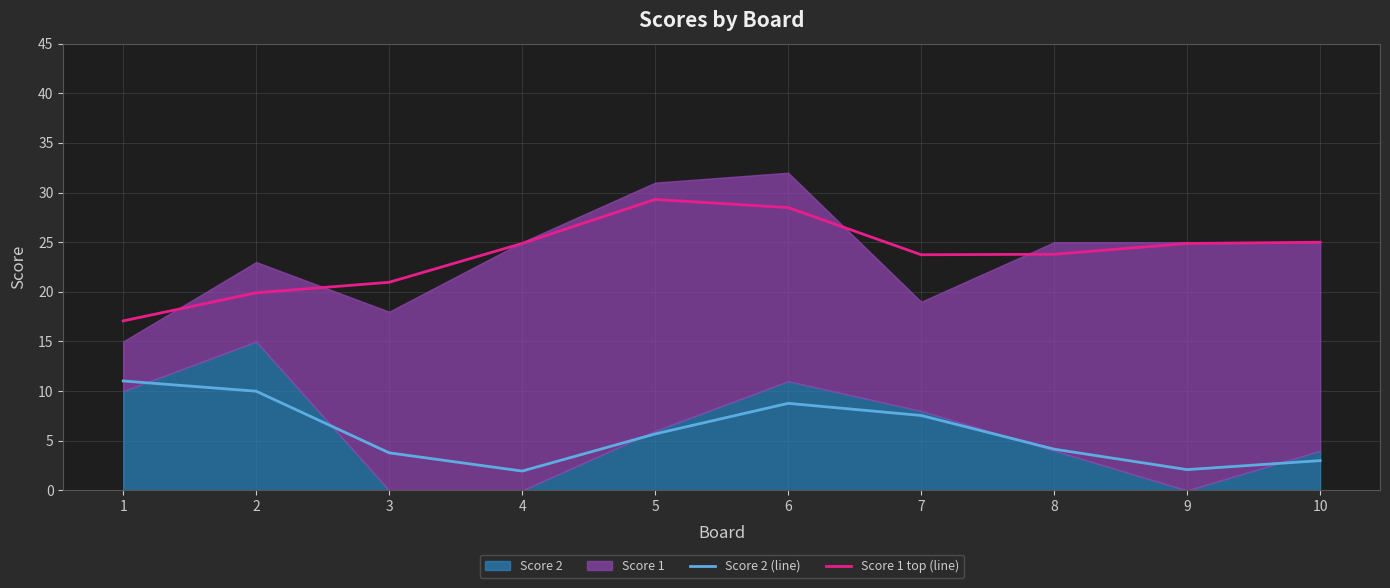

What is the lowest value of the Score 2 (line) series?

1.9